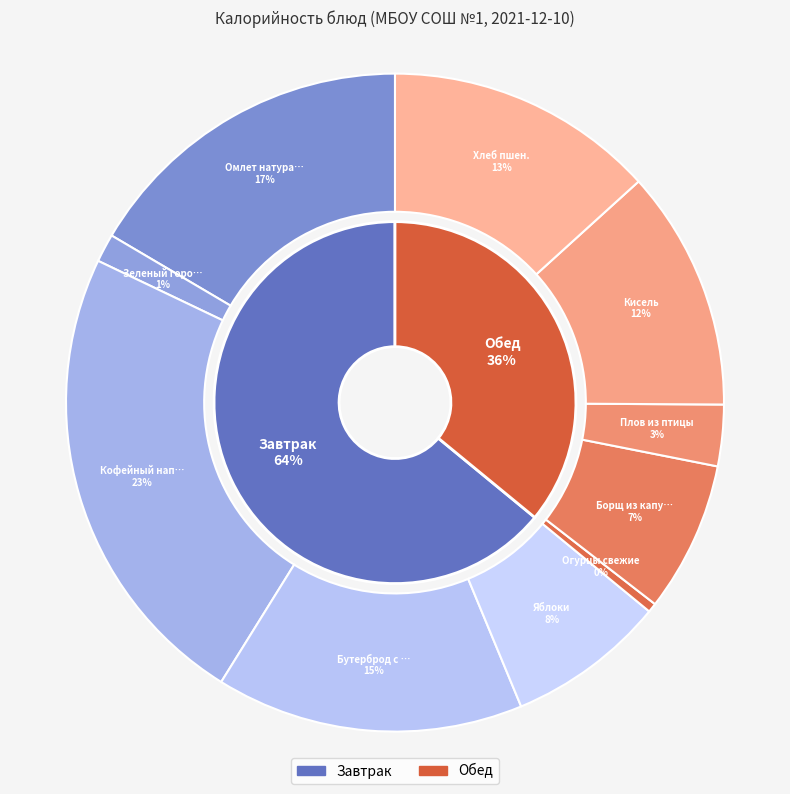

True or false: 0 accounts for 38% of the total.

False